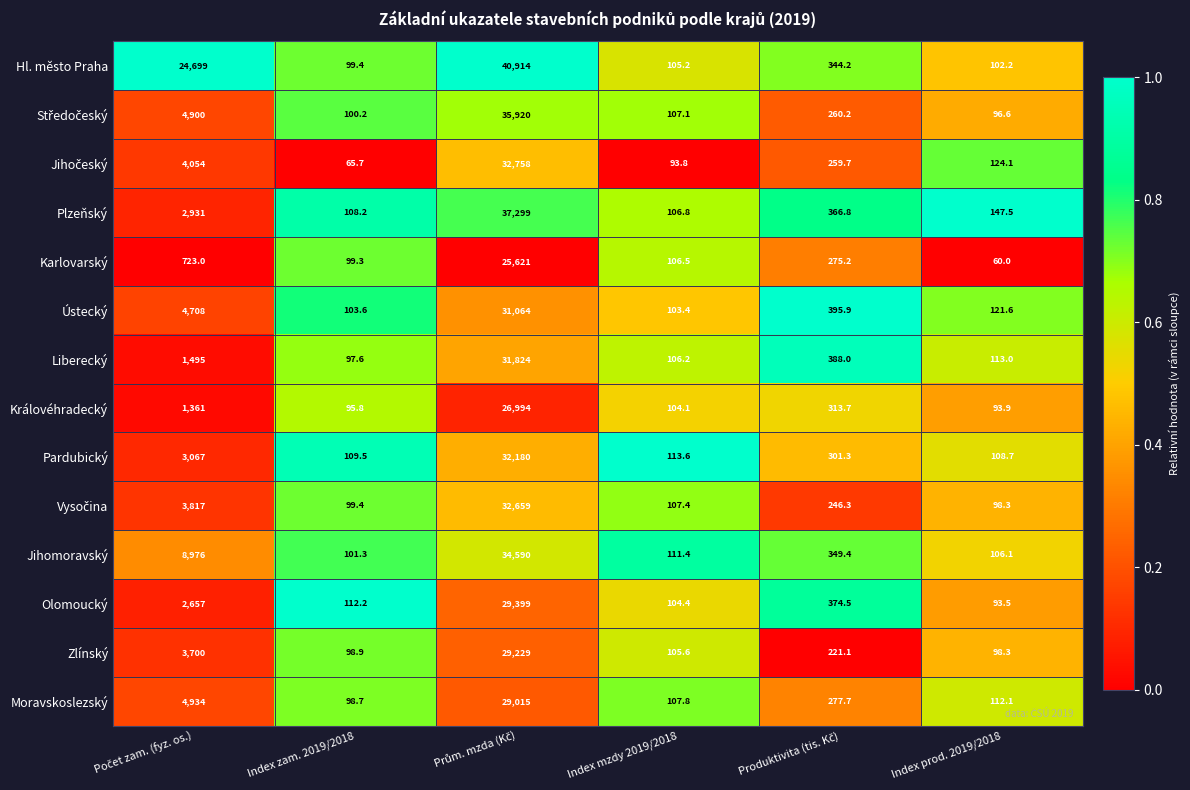

What is the difference between the maximum and second lowest values in the Jihomoravský series?

34483.9